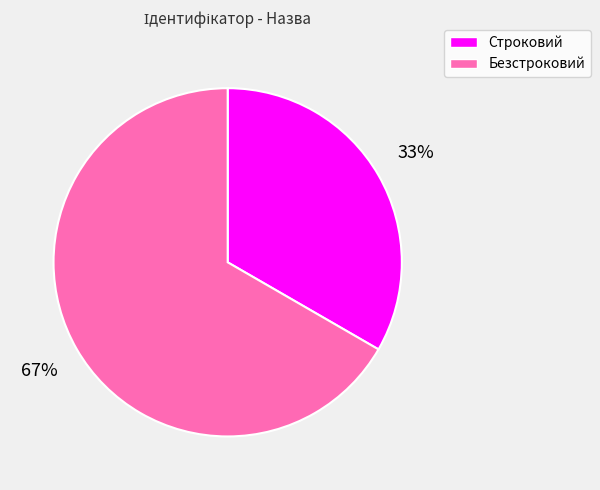

To the nearest percent, what is the combined percentage of Строковий and Безстроковий?

100%